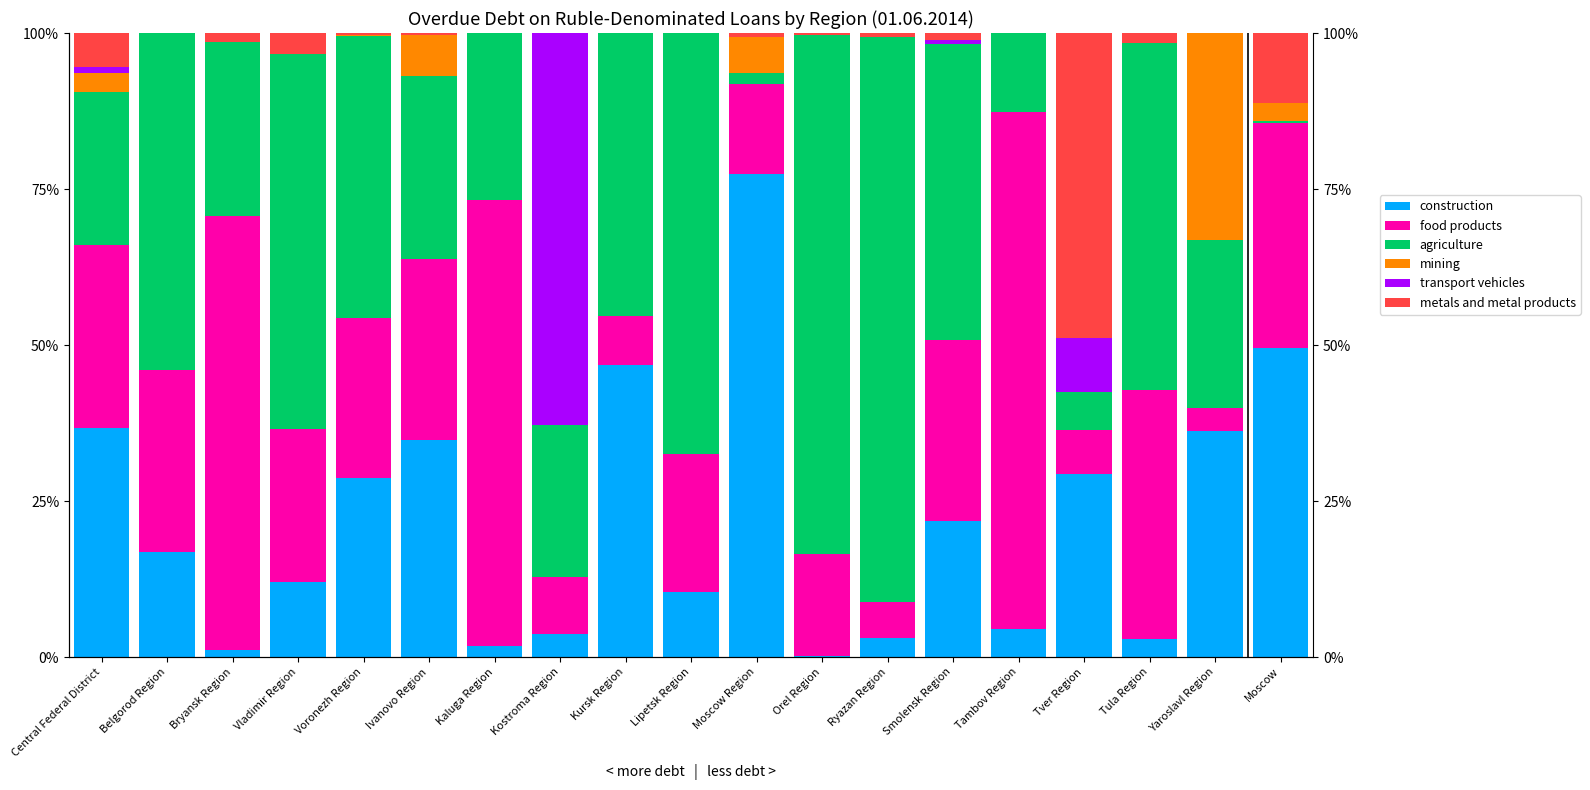

What is the average value of the food products series?

29.1